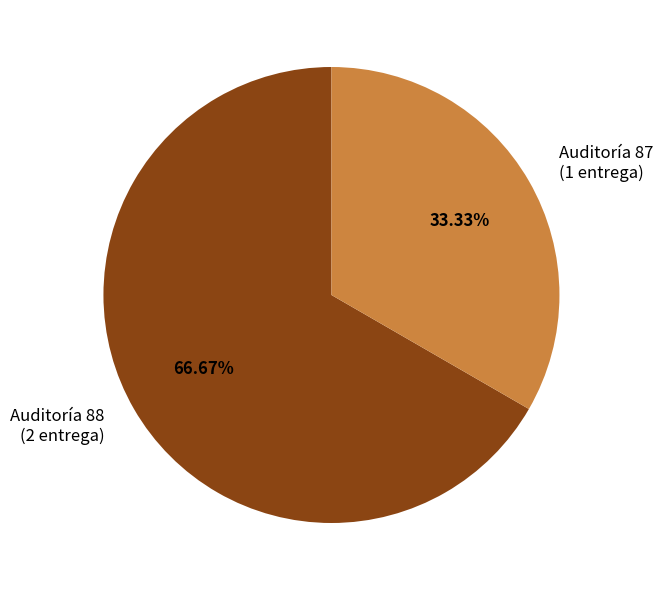

What is the largest slice in the pie chart?

Auditoría 88 (2 entrega)